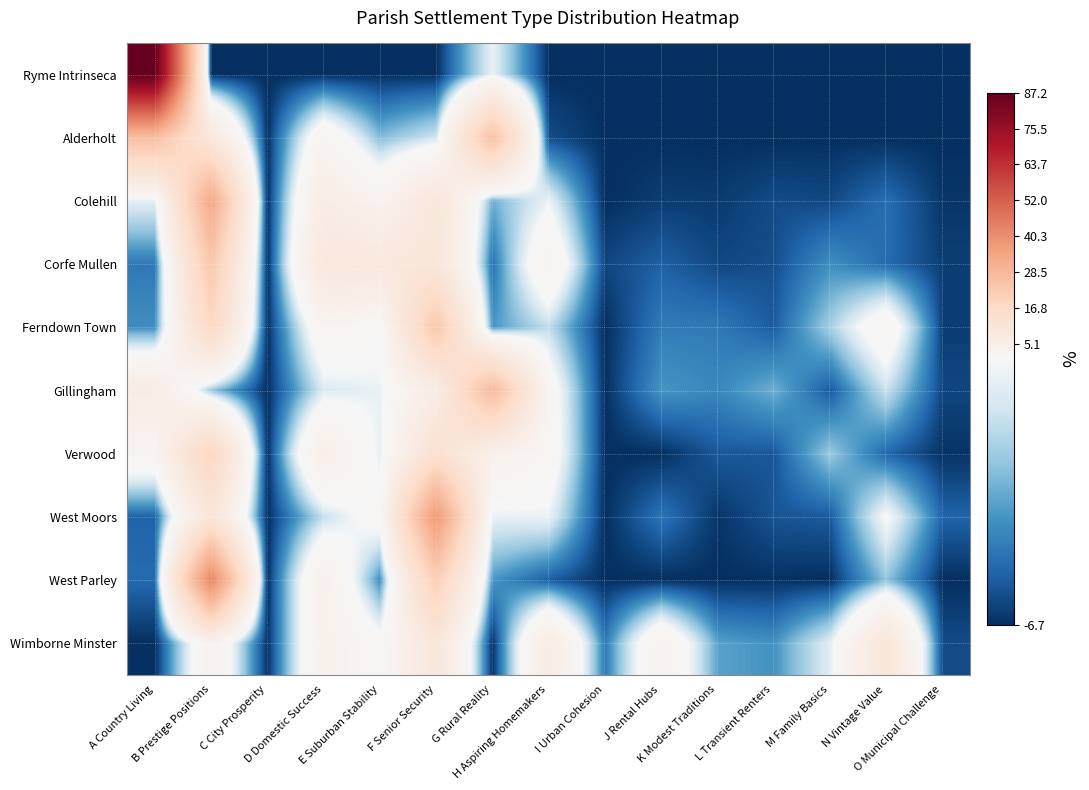

Rank the series at O Municipal Challenge from highest to lowest value.

West Moors, Wimborne Minster, Gillingham, Corfe Mullen, Ferndown Town, Colehill, Verwood, Ryme Intrinseca, Alderholt, West Parley